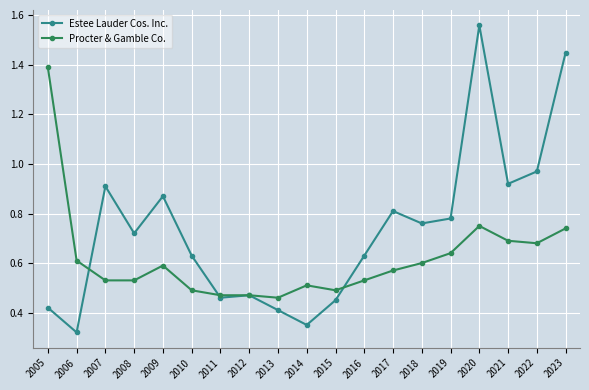

Which series has the widest spread of values?

Estee Lauder Cos. Inc.